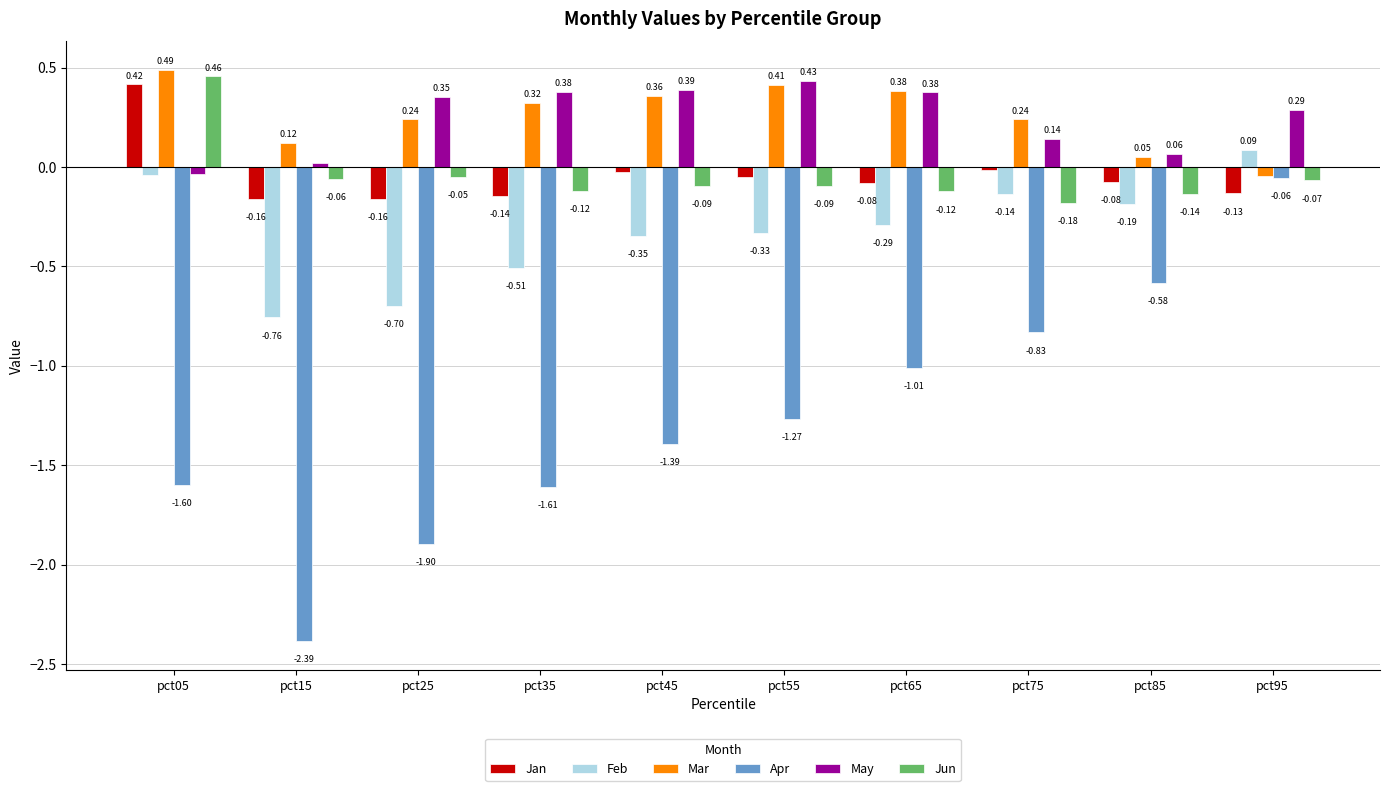

What is the sum of all Mar values?

2.6